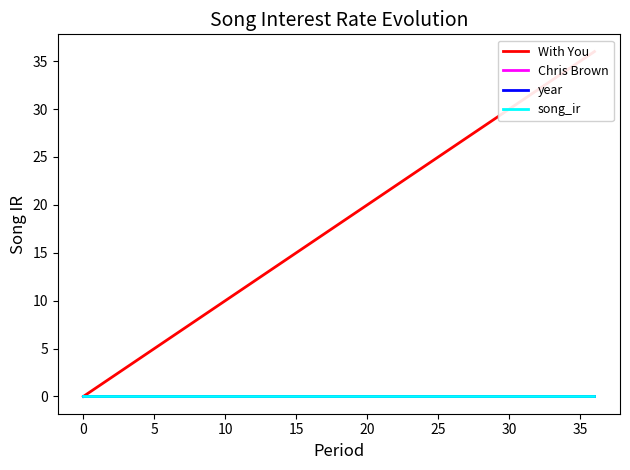

How many lines are shown in the chart?

4